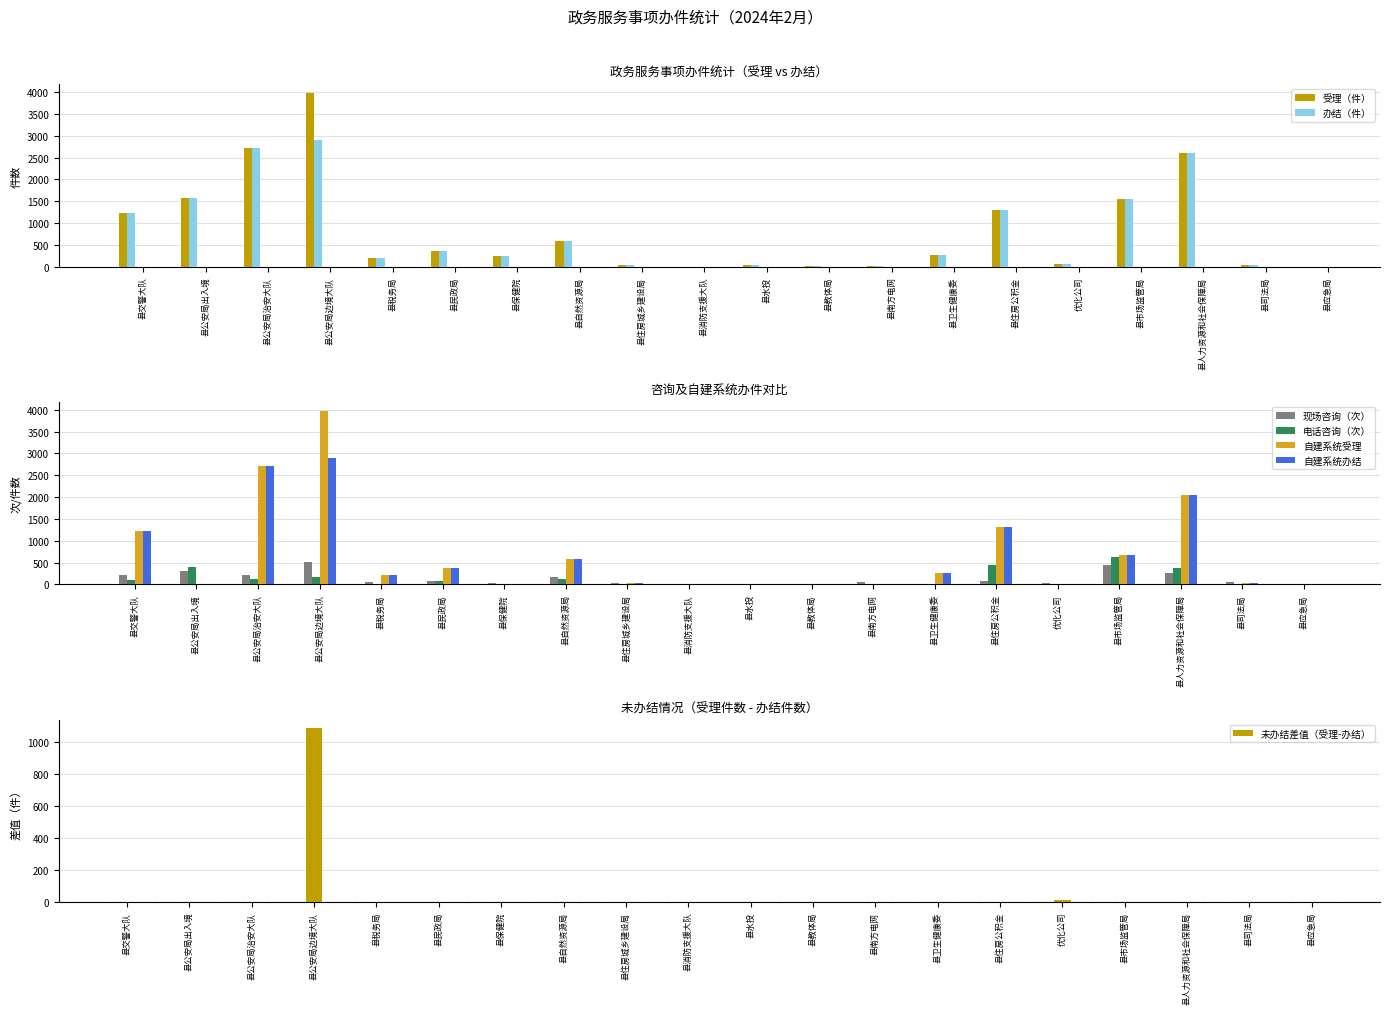

What is the value of the 办结（件） bar at the 2nd from the left?

1569